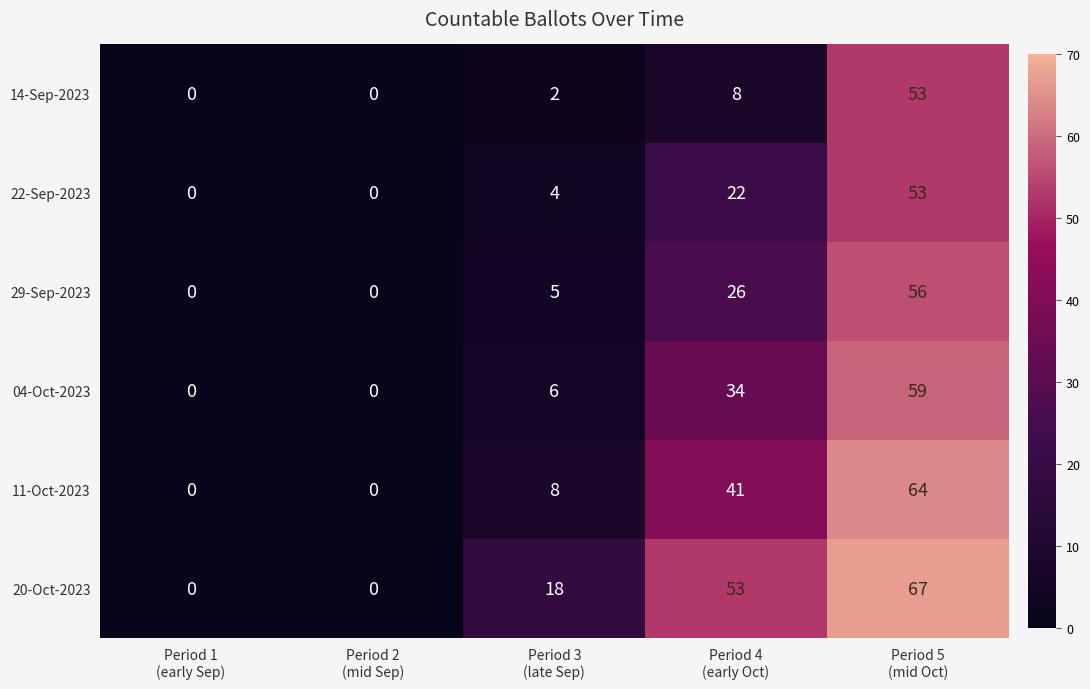

What is the sum of all 04-Oct-2023 values?

99